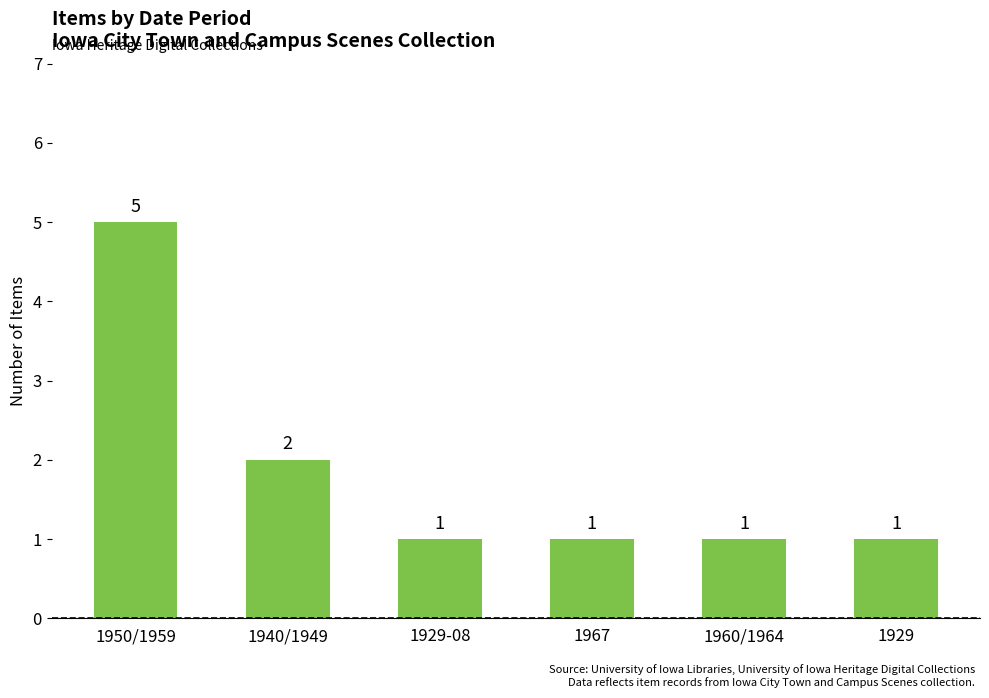

Is it true that the value at 1940/1949 is 1?

False